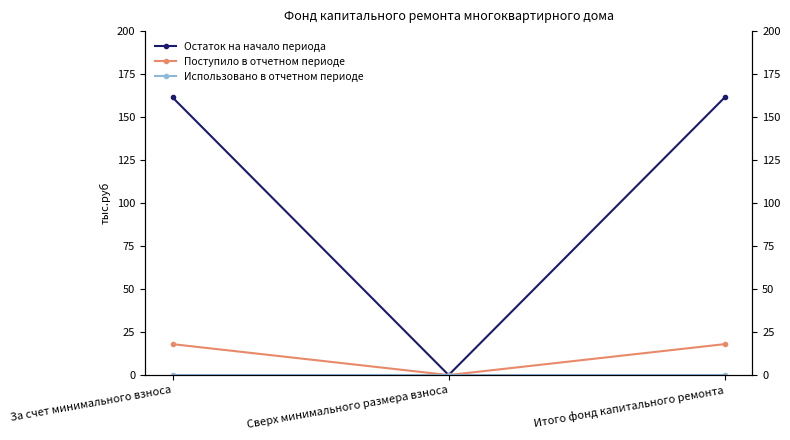

What is the total value across all series at За счет минимального взноса?

179.4